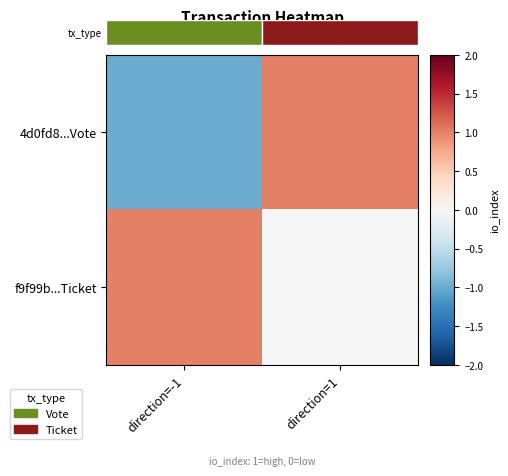

What is the highest value of the 4d0fd8...Vote series?

1